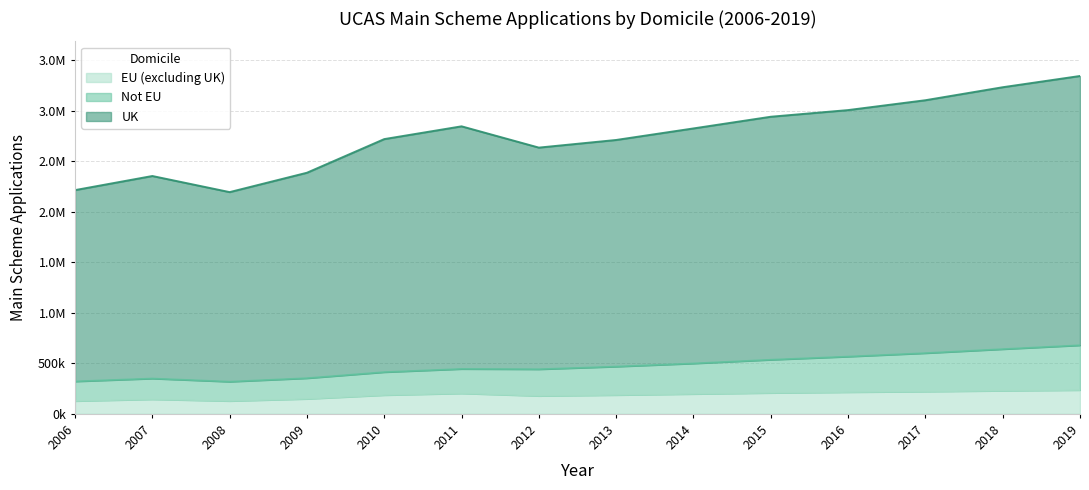

Rank the categories by EU (excluding UK) value from lowest to highest.

2006, 2008, 2007, 2009, 2012, 2010, 2013, 2014, 2011, 2015, 2016, 2017, 2018, 2019